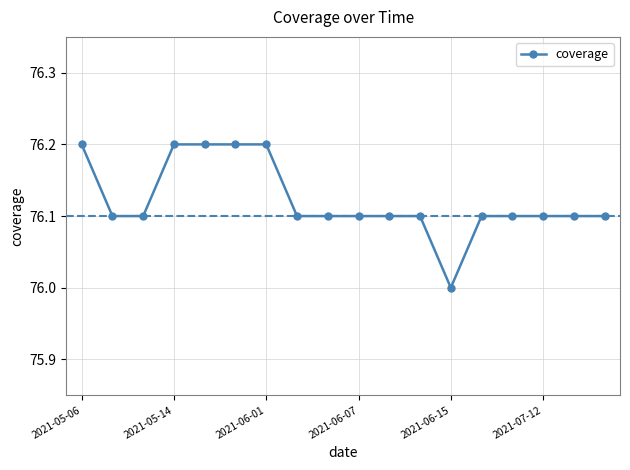

What is the value of the 8th point from the left?

76.1